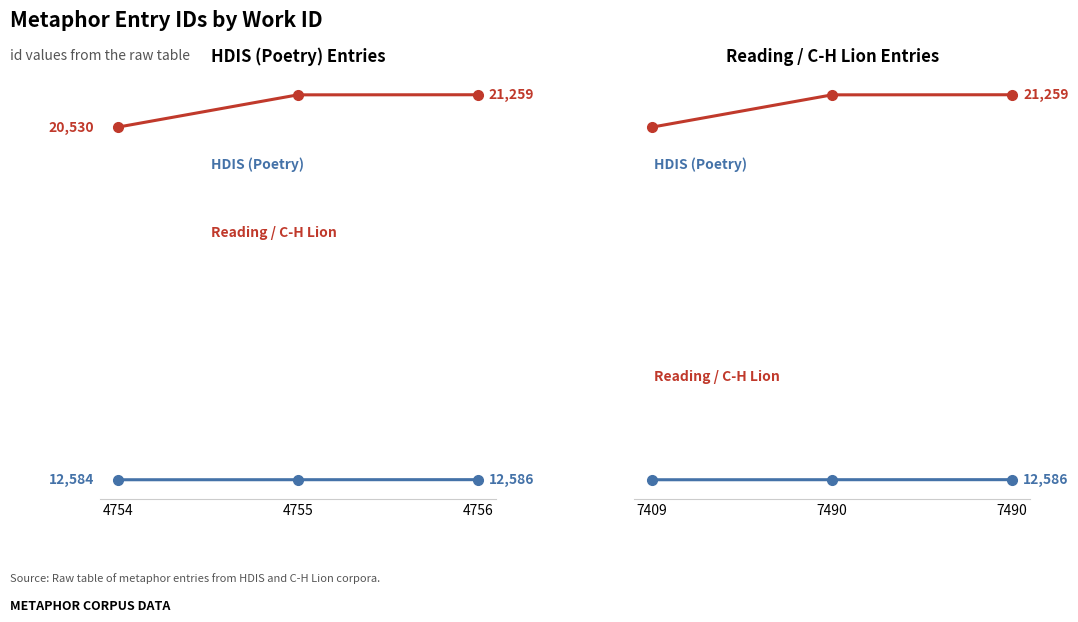

What is the spread (max minus min) of values at 7490?

8672